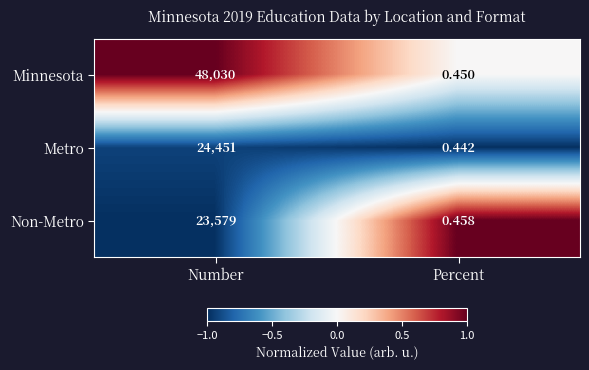

Which category has the highest value in the Minnesota series?

Number